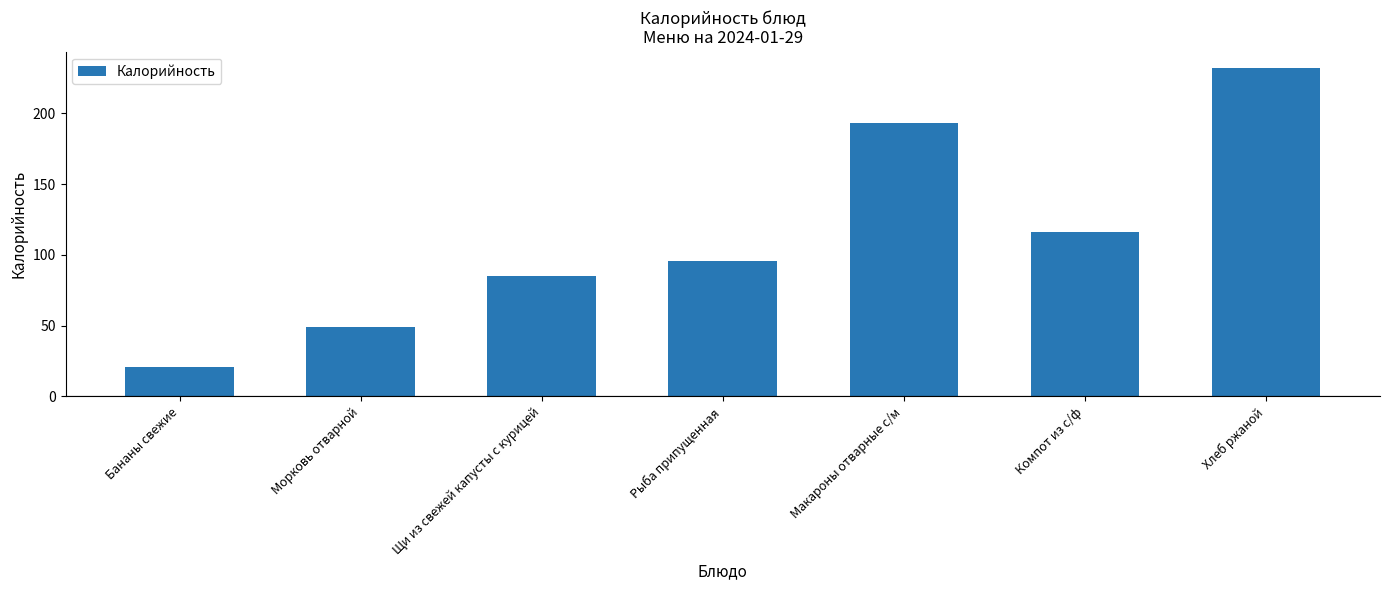

At which label is the value closest to 126?

Компот из с/ф